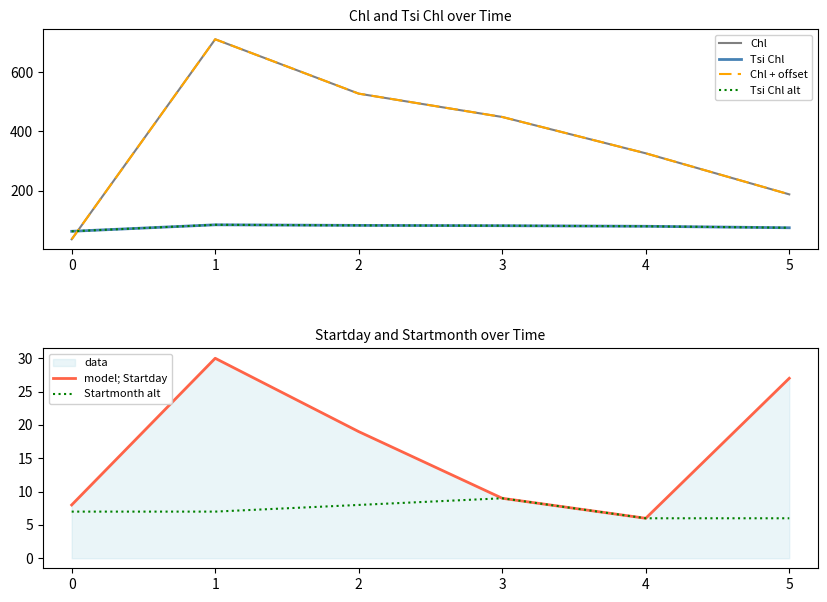

The value of Tsi Chl alt at 4 is 79. True or false?

True